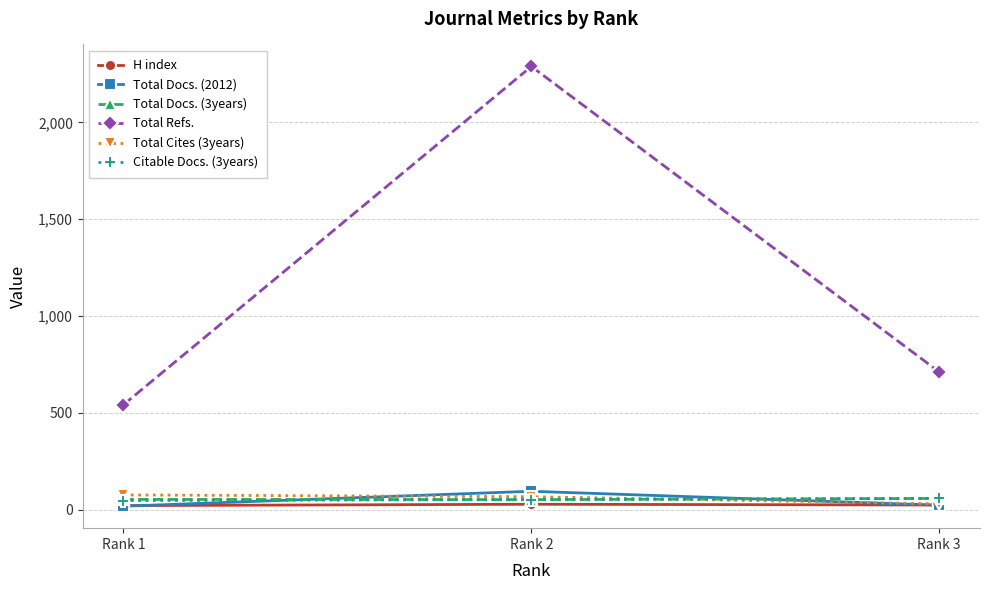

Rank the categories by Total Refs. value from lowest to highest.

Rank 1, Rank 3, Rank 2